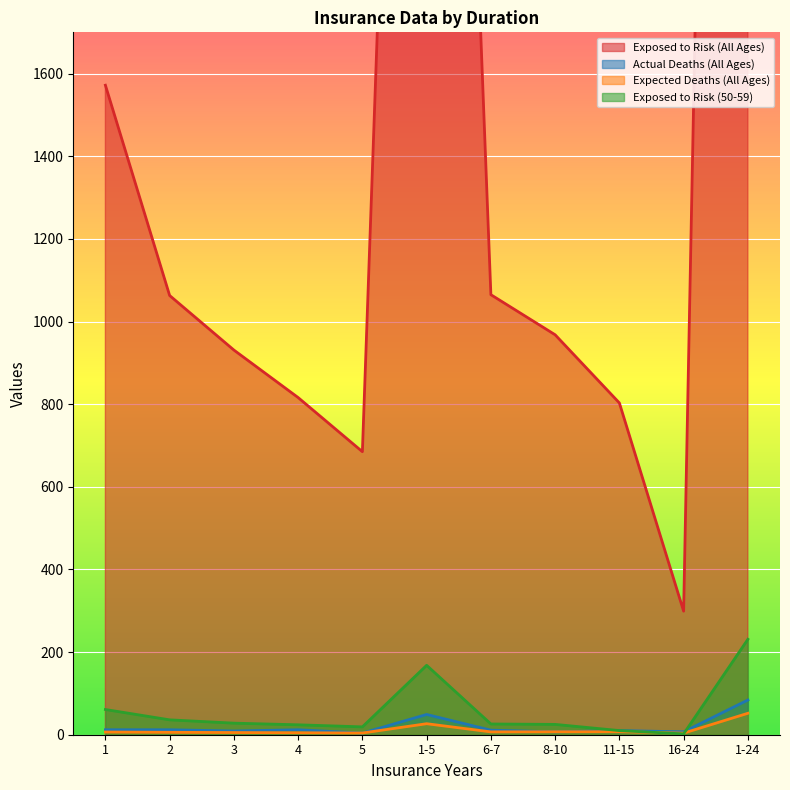

At which label does Actual Deaths (All Ages) reach its minimum?

5